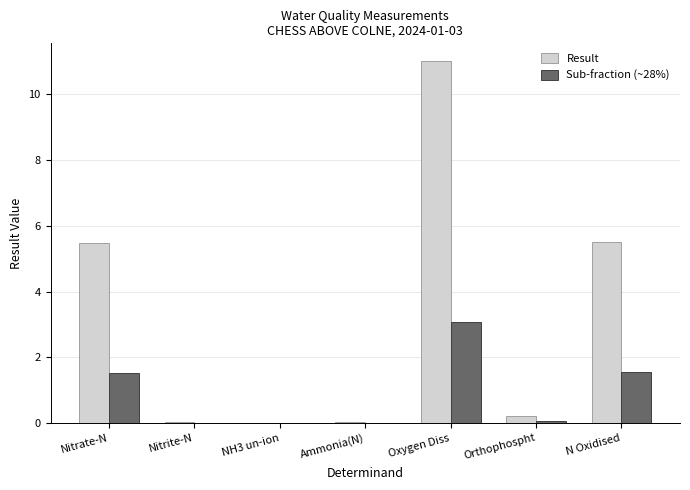

True or false: Result has a value of 5.5 at Nitrate-N.

True